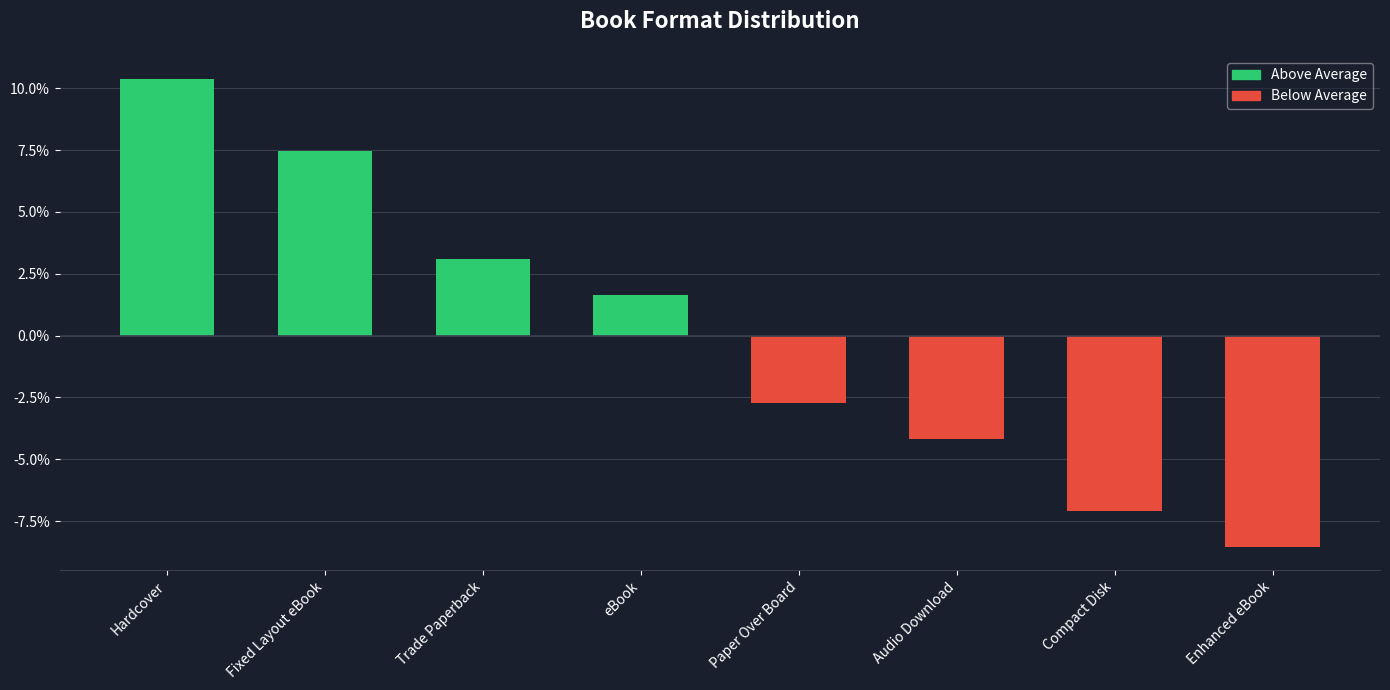

Reading left to right, extract all data points from this chart.

Hardcover=10.4	Fixed Layout eBook=7.5	Trade Paperback=3.1	eBook=1.6	Paper Over Board=-2.7	Audio Download=-4.2	Compact Disk=-7.1	Enhanced eBook=-8.5